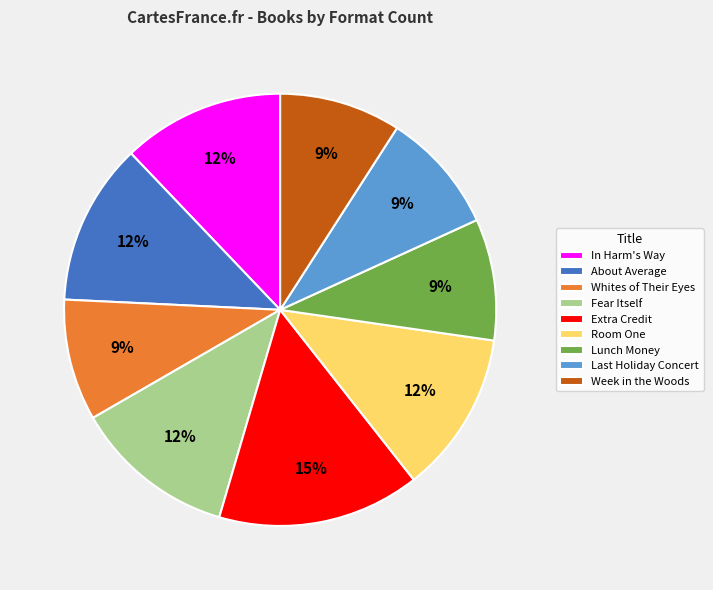

What percentage is the Fear Itself slice, to the nearest percent?

12%